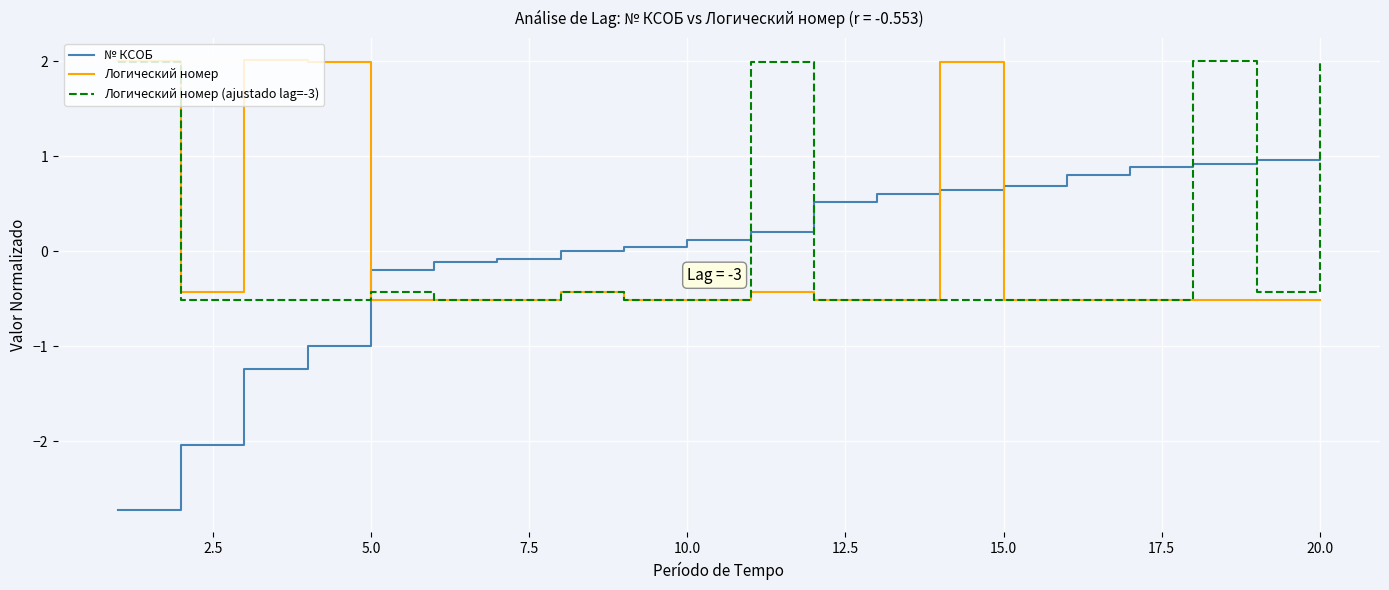

Which series ends up on top after the final intersection of Логический номер and № КСОБ?

№ КСОБ